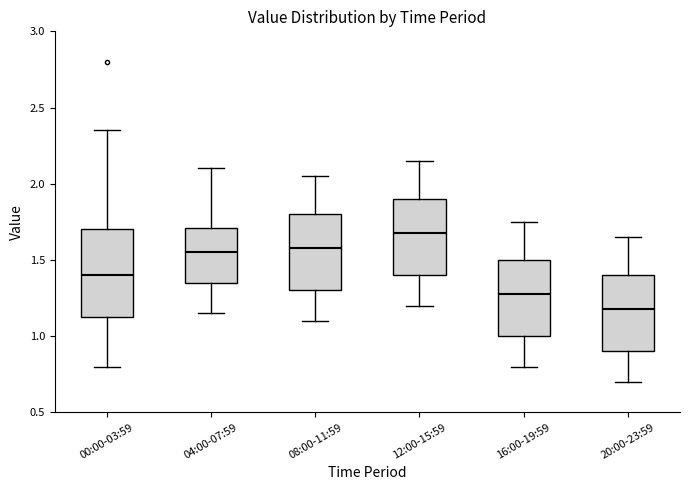

Comparing the boxes themselves (not the whiskers), which one is the tallest?

00:00-03:59